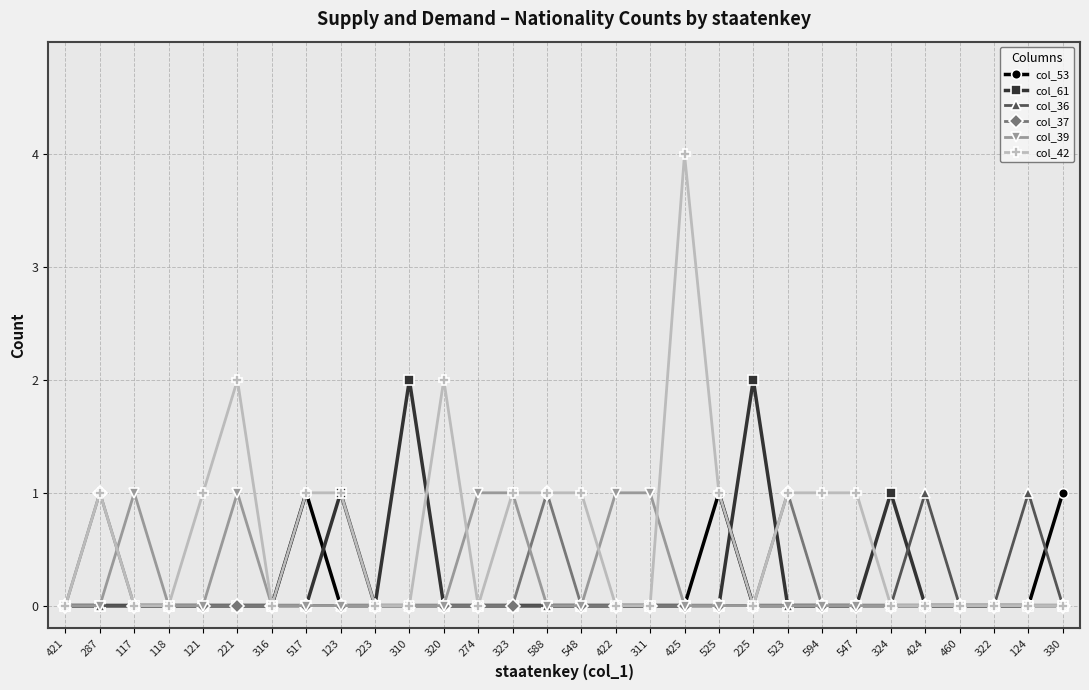

Count the number of categories in the chart.

30